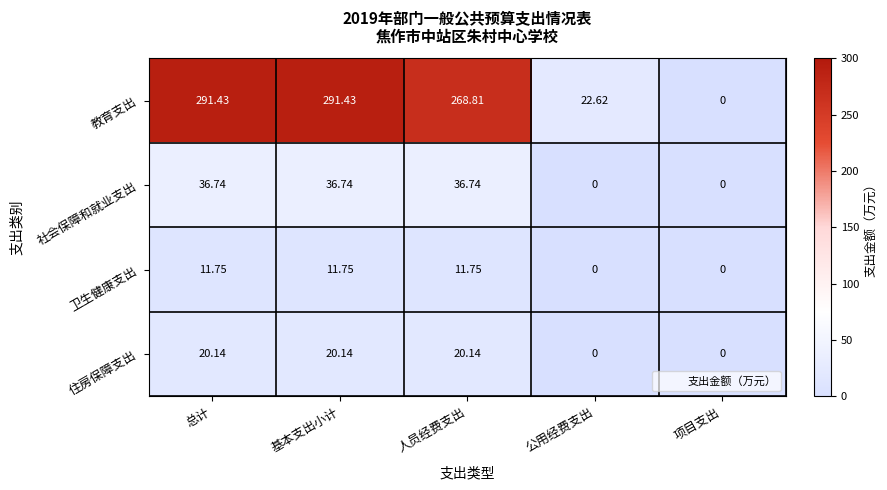

Which series has the largest range (max minus min)?

教育支出